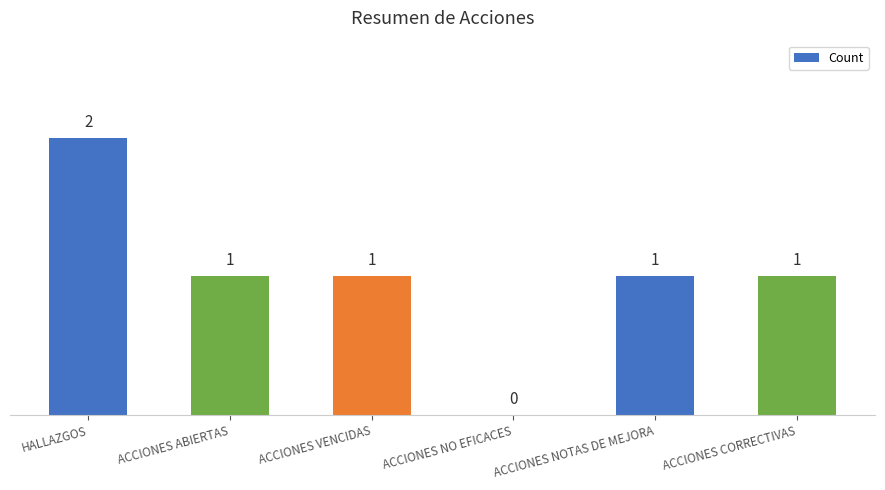

What value does the data have at HALLAZGOS?

2